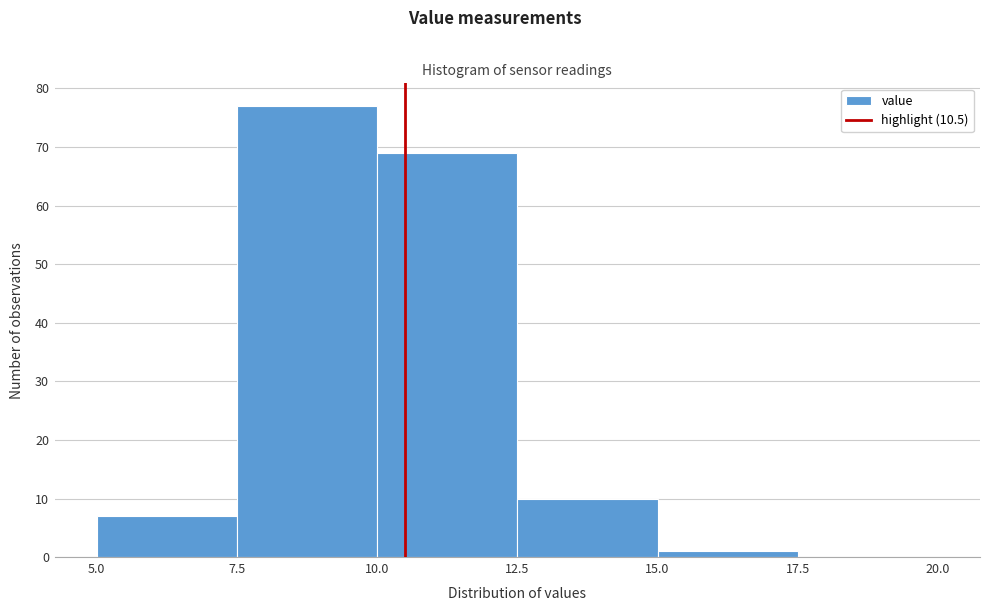

Reading left to right, transcribe this chart: for each bar, give the range it covers on the x-axis and its height. The values are not printed on the chart, so give them approximately, as read against the axis.

5.0 to 7.5: 7
7.5 to 10.0: 77
10.0 to 12.5: 69
12.5 to 15.0: 10
15.0 to 17.5: 1
17.5 to 20.0: 0